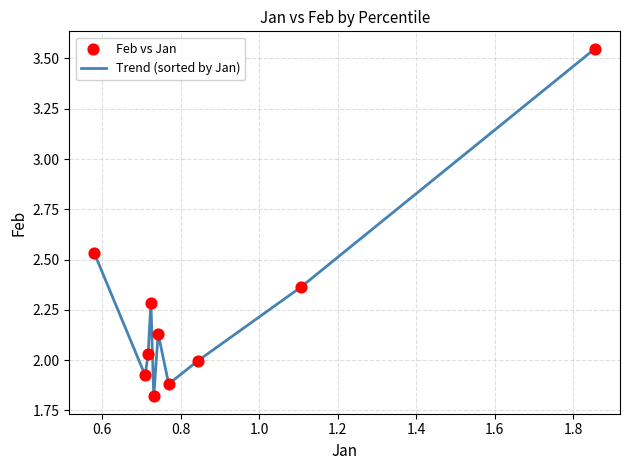

Does the chart have visible grid lines?

Yes